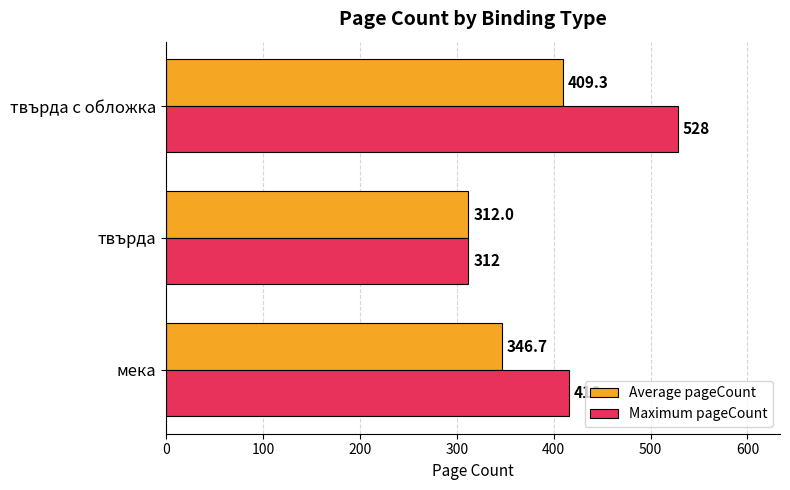

What is the sum of the Maximum pageCount values at твърда с обложка and мека?

944.0